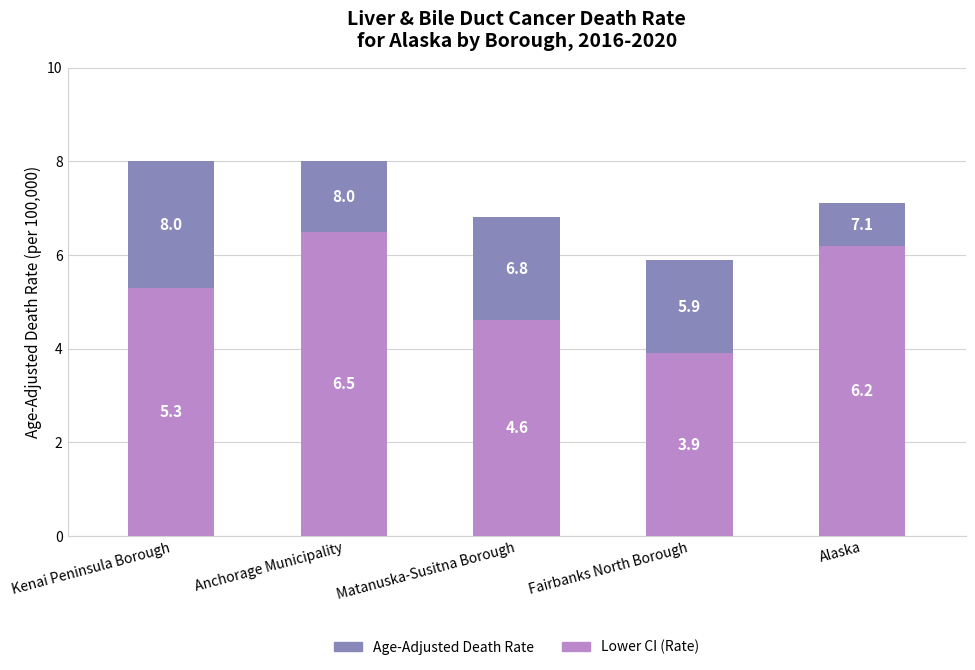

How many series are shown in this chart?

2